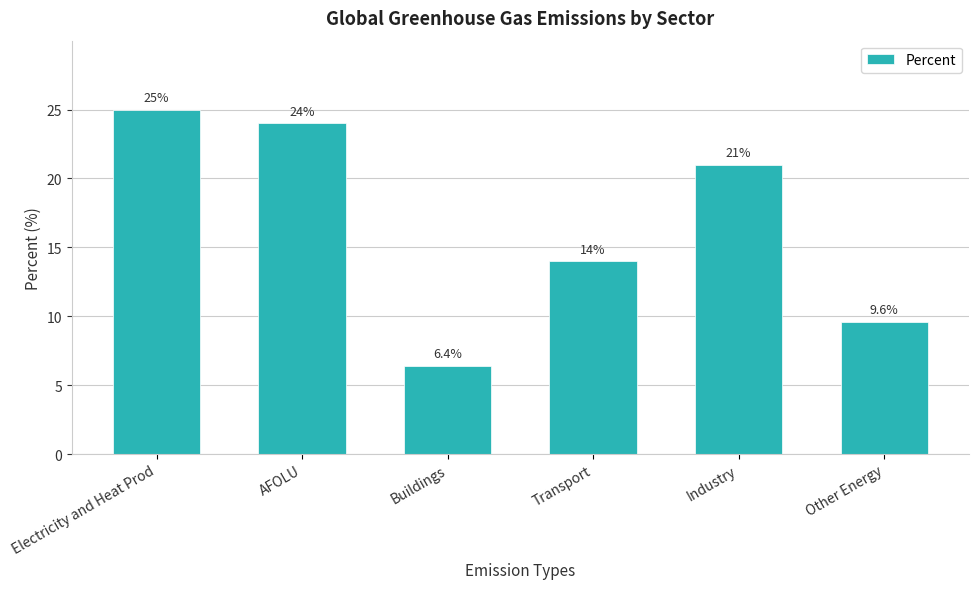

At which category does the chart reach its peak across all series?

Electricity and Heat Prod